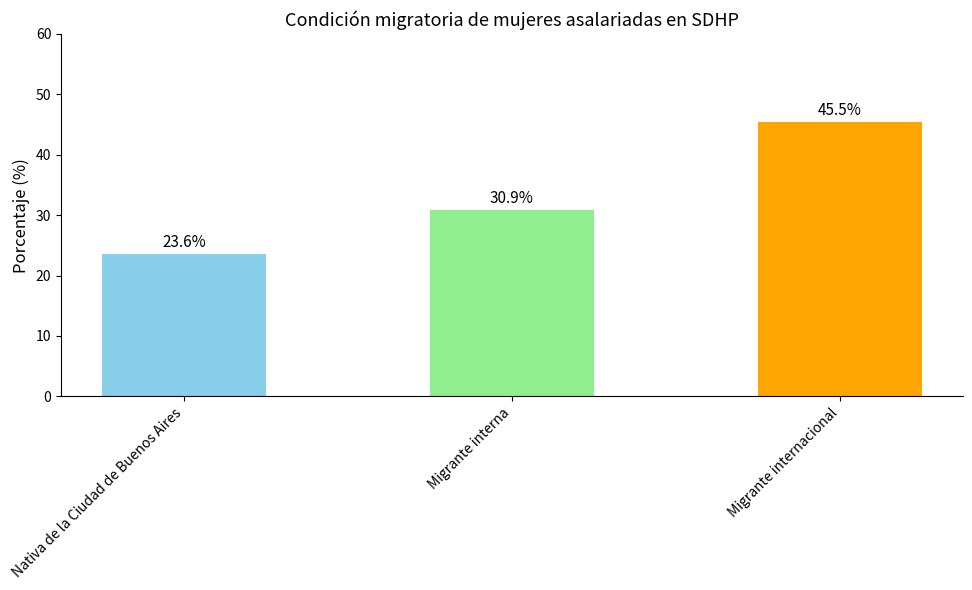

Where is the data nearest to the value 34?

Migrante interna